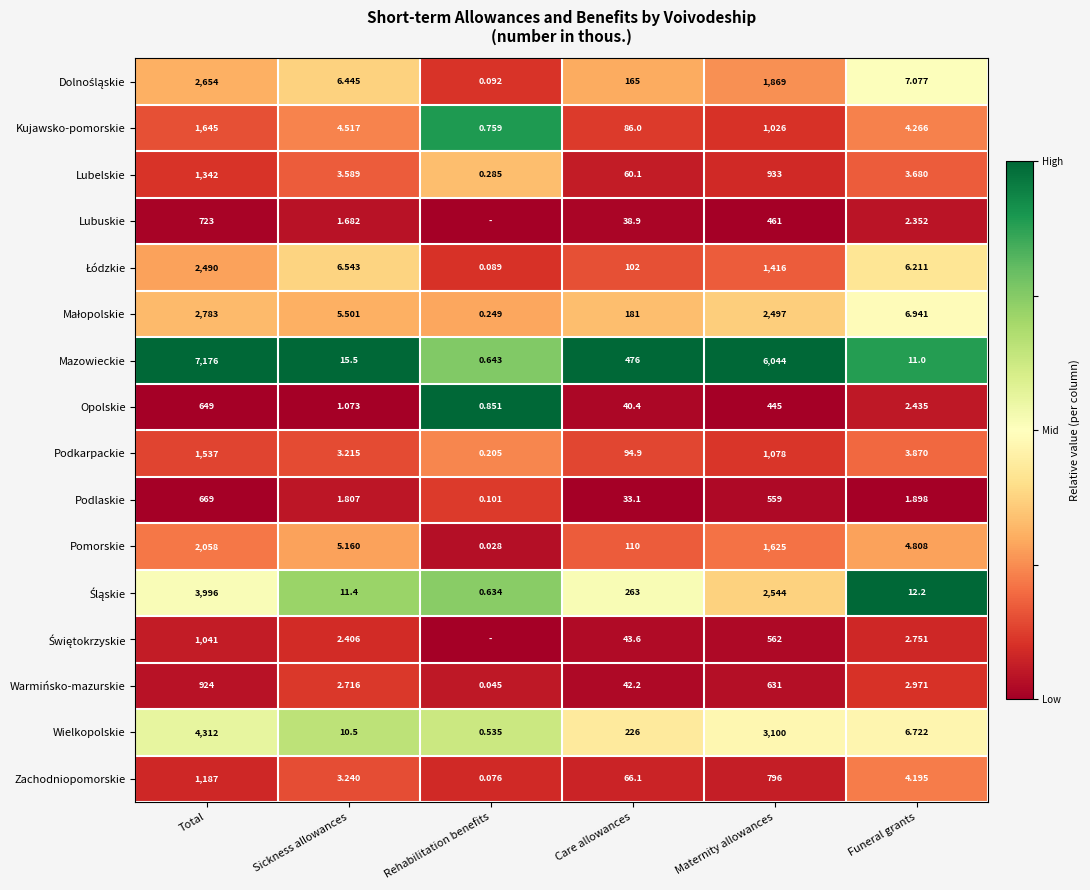

Between Maternity allowances and Funeral grants, which series saw the biggest shift?

Mazowieckie